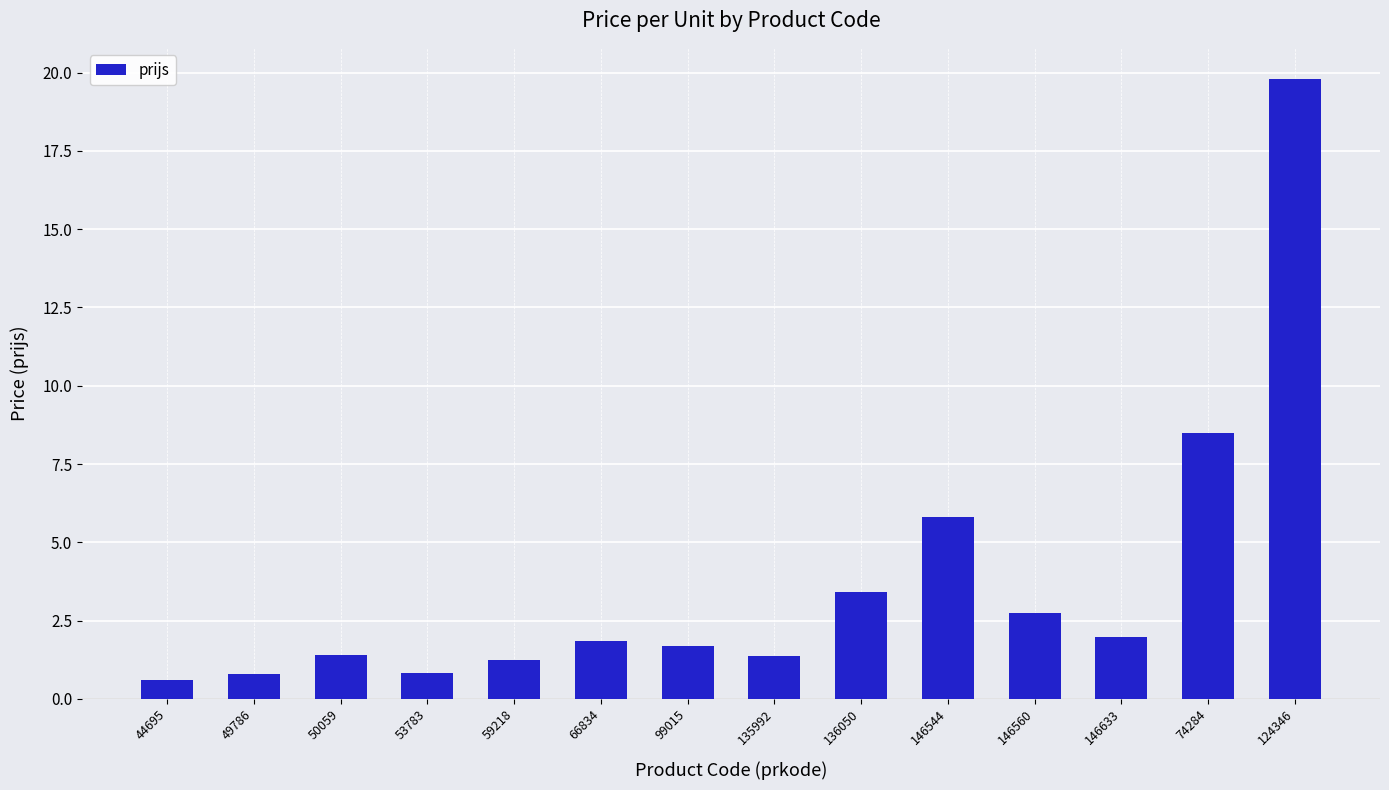

Where does the data first go above 1?

50059